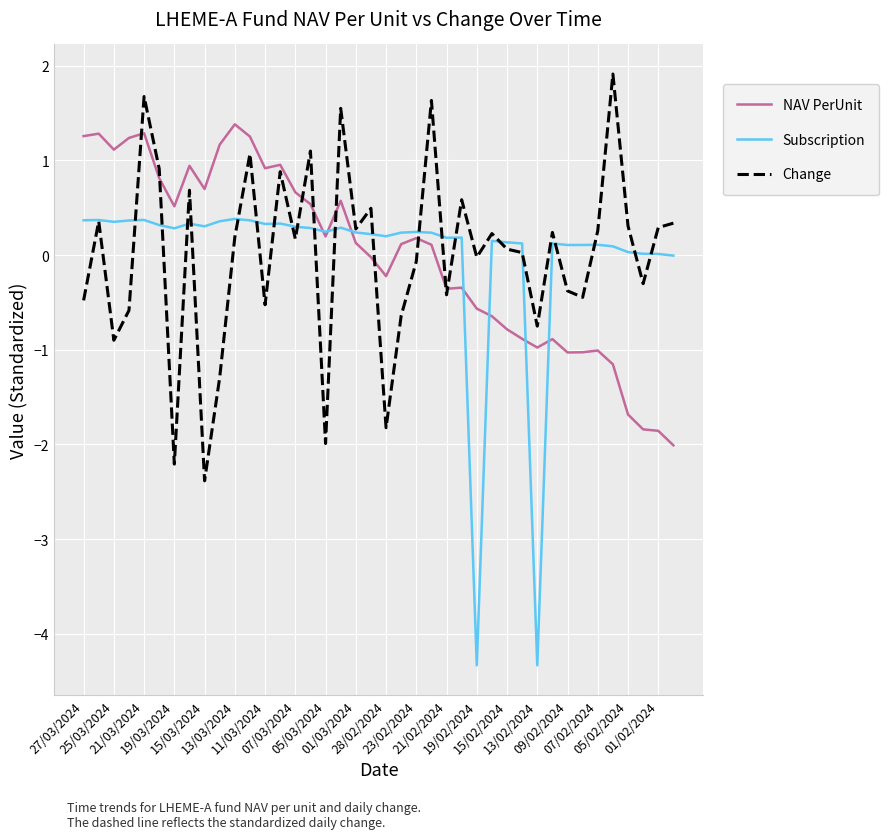

Which series has the widest spread of values?

Subscription